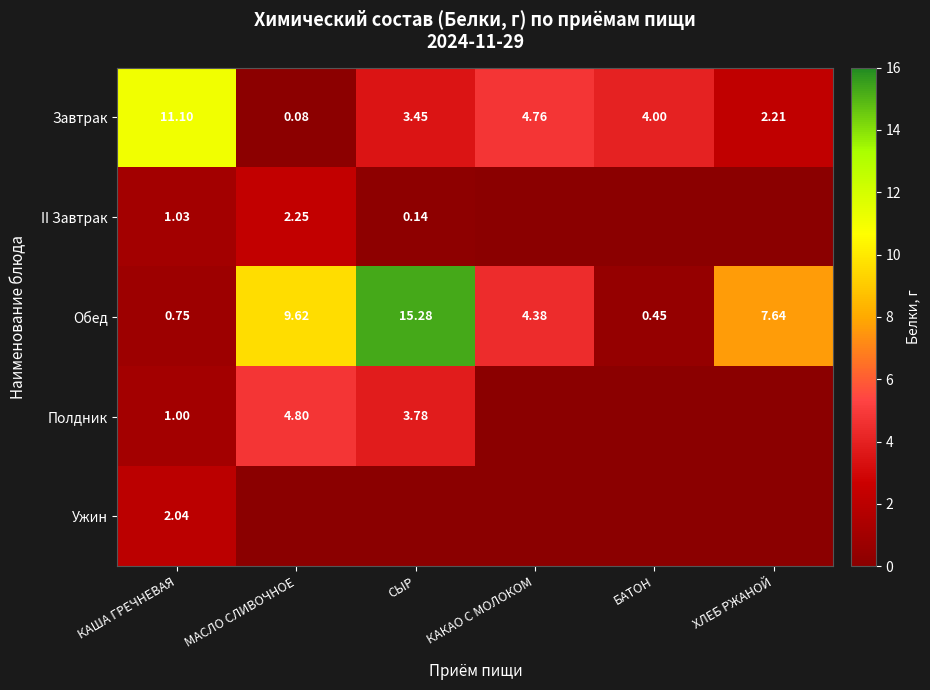

Where is Обед nearest to the value 7?

ХЛЕБ РЖАНОЙ